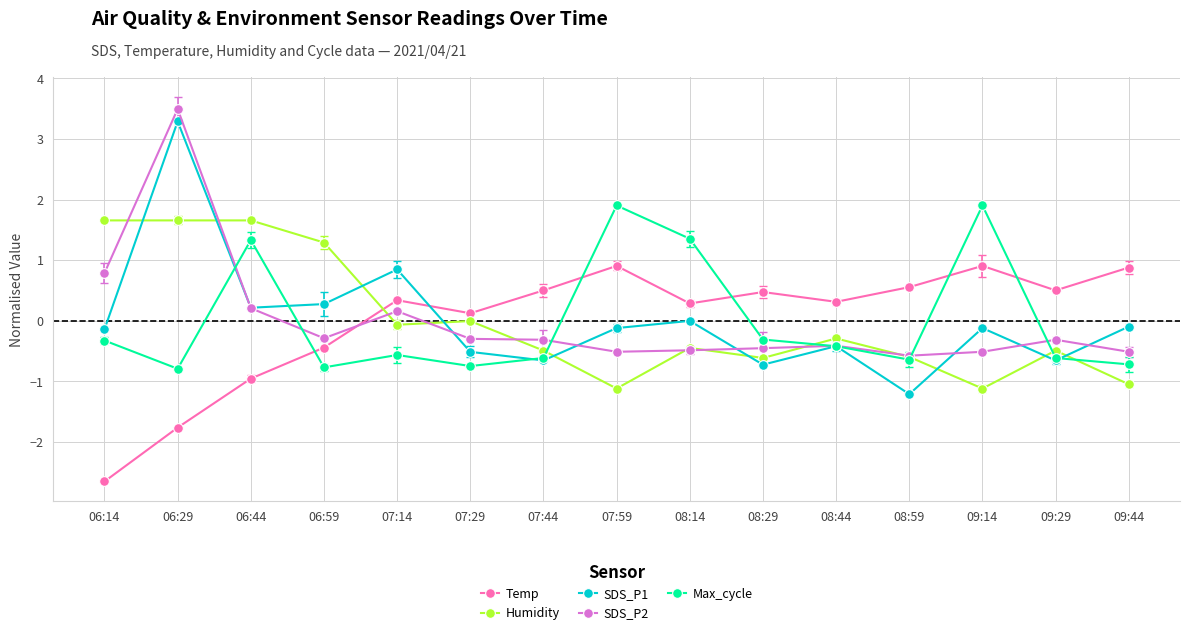

True or false: Temp has a value of 0.2 at 08:29.

False